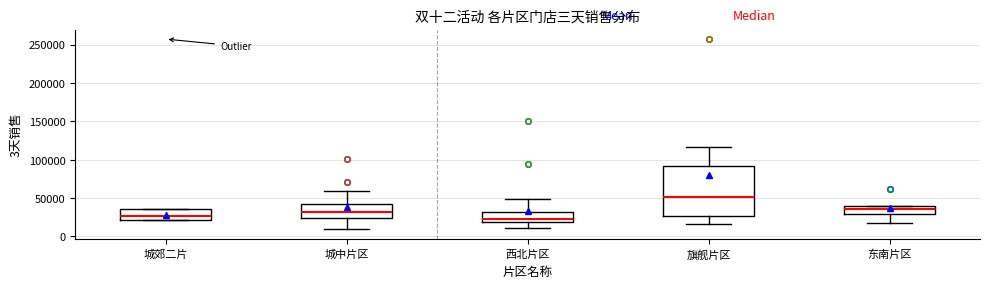

Comparing the boxes themselves (not the whiskers), which one is the tallest?

旗舰片区